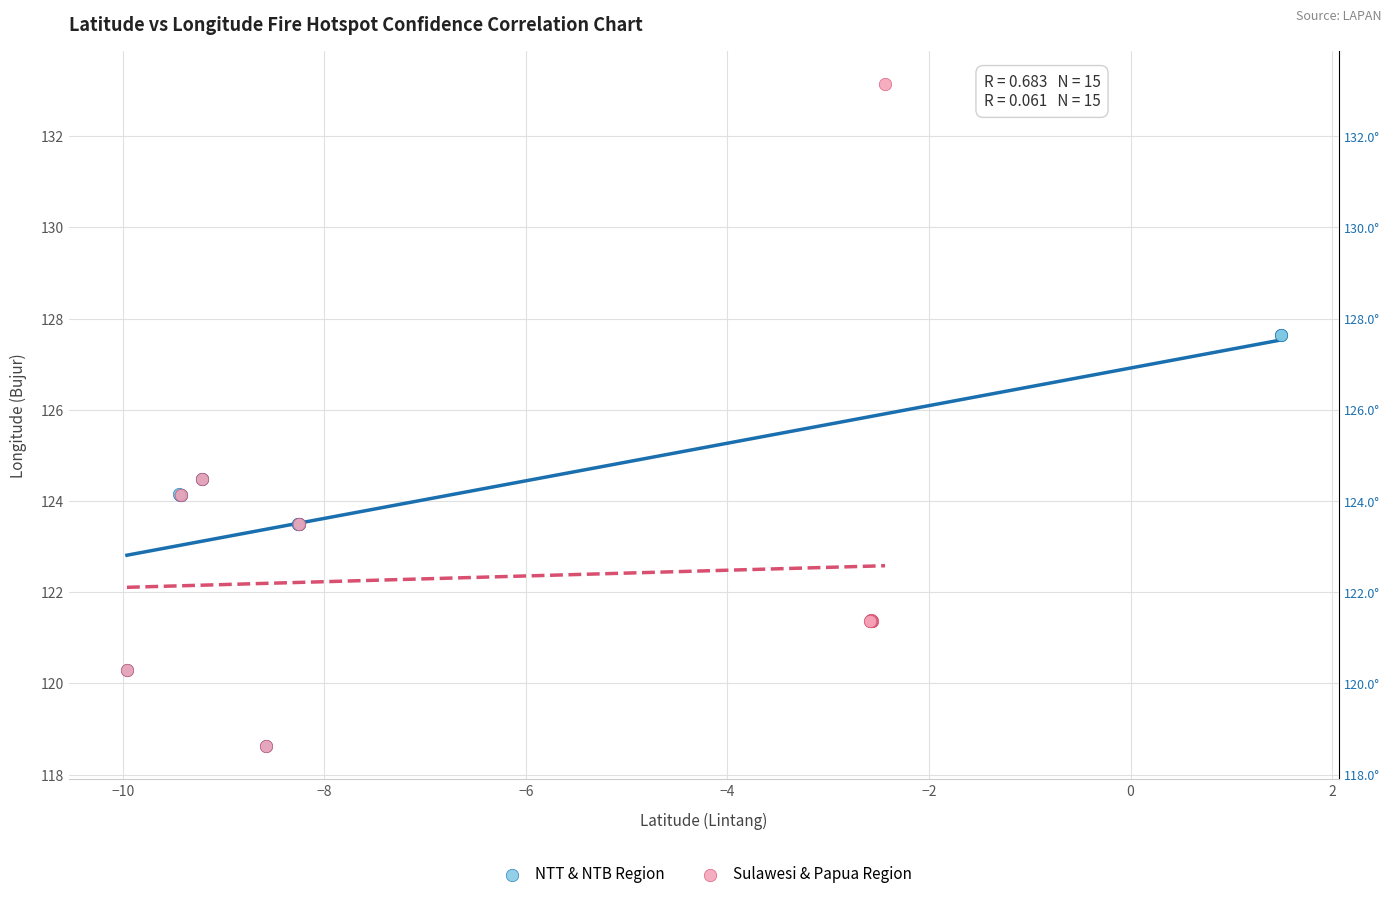

Which series has the widest spread of Y values?

Sulawesi & Papua Region